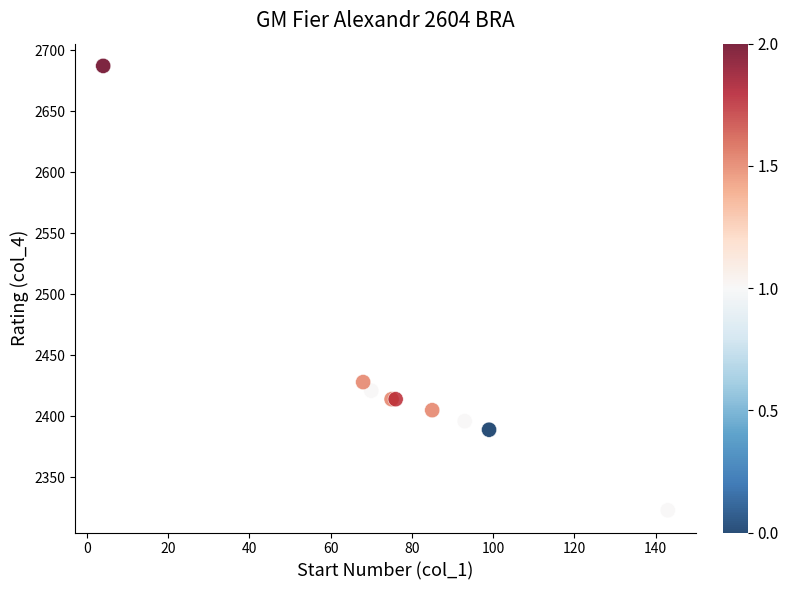

What Y value in the scatter plot is closest to 2505?

2428